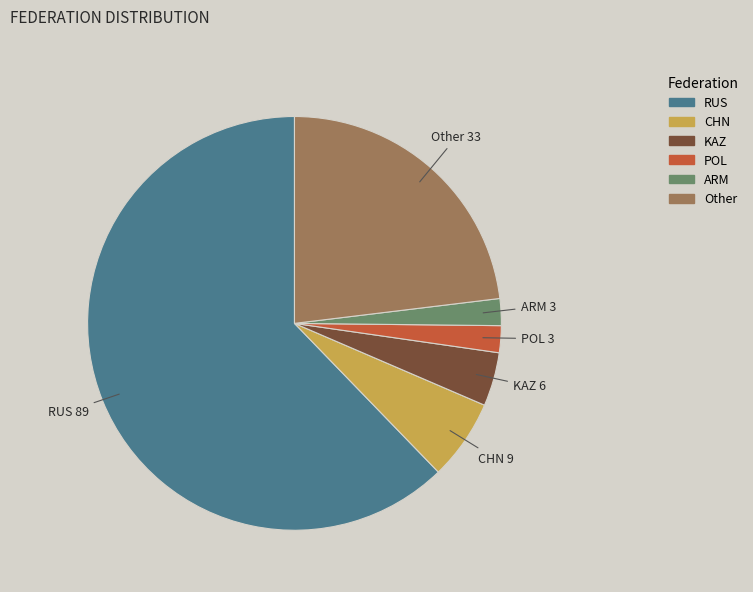

Do CHN and POL together represent more than half of the pie?

No